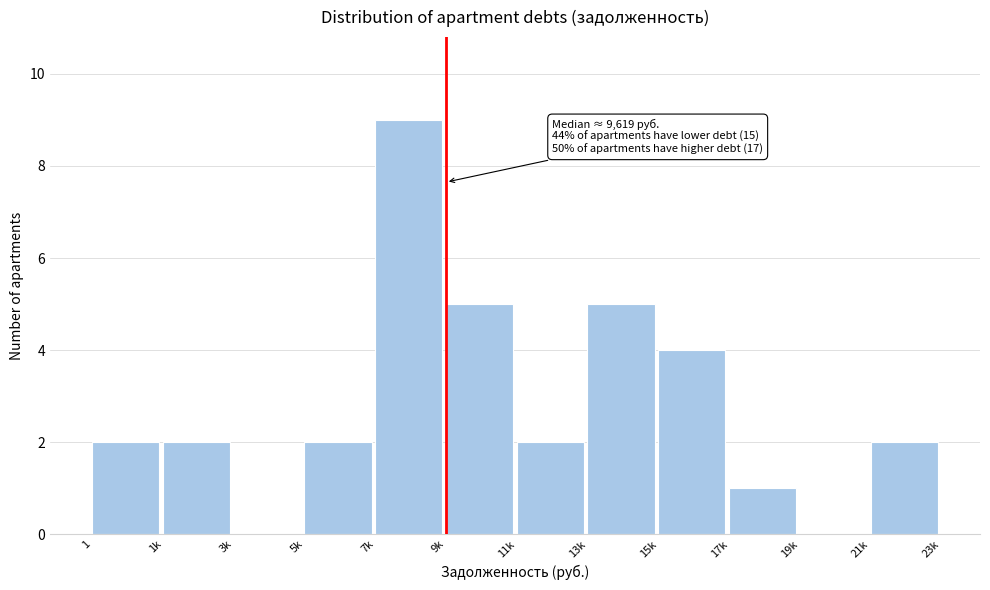

Reading left to right, what are all the values shown in this chart?

1=2	1k=2	3k=0	5k=2	7k=9	9k=5	11k=2	13k=5	15k=4	17k=1	19k=0	21k=2